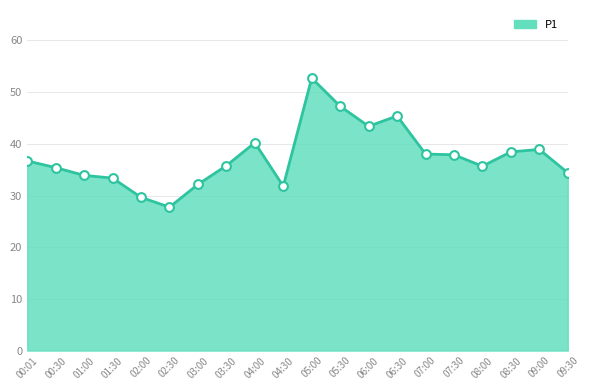

Which has a higher value, 09:00 or 01:00?

09:00